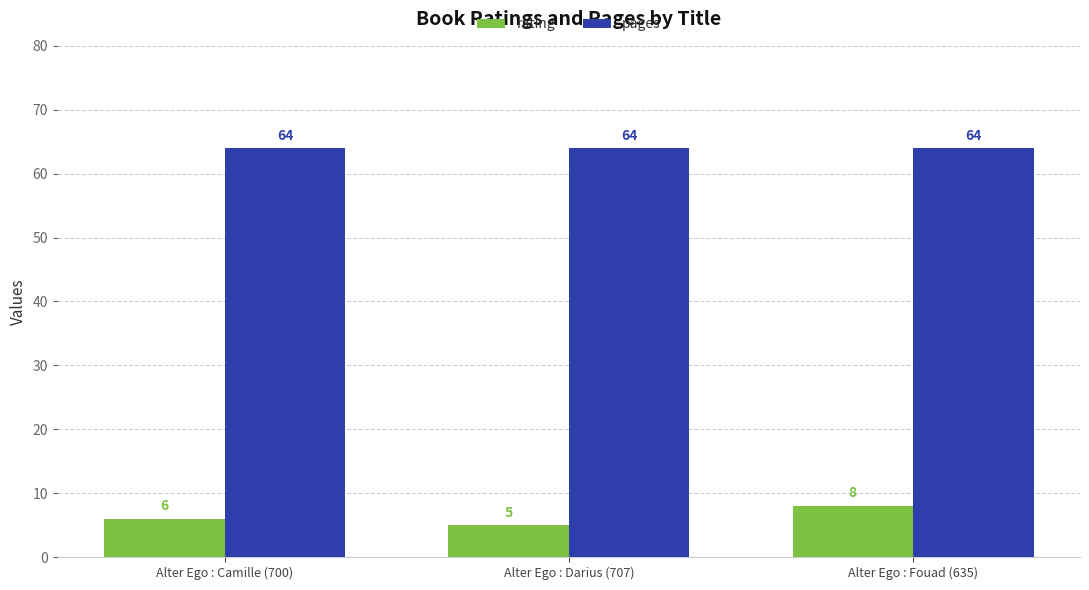

The value of pages at Alter Ego : Darius (707) is 64. True or false?

True